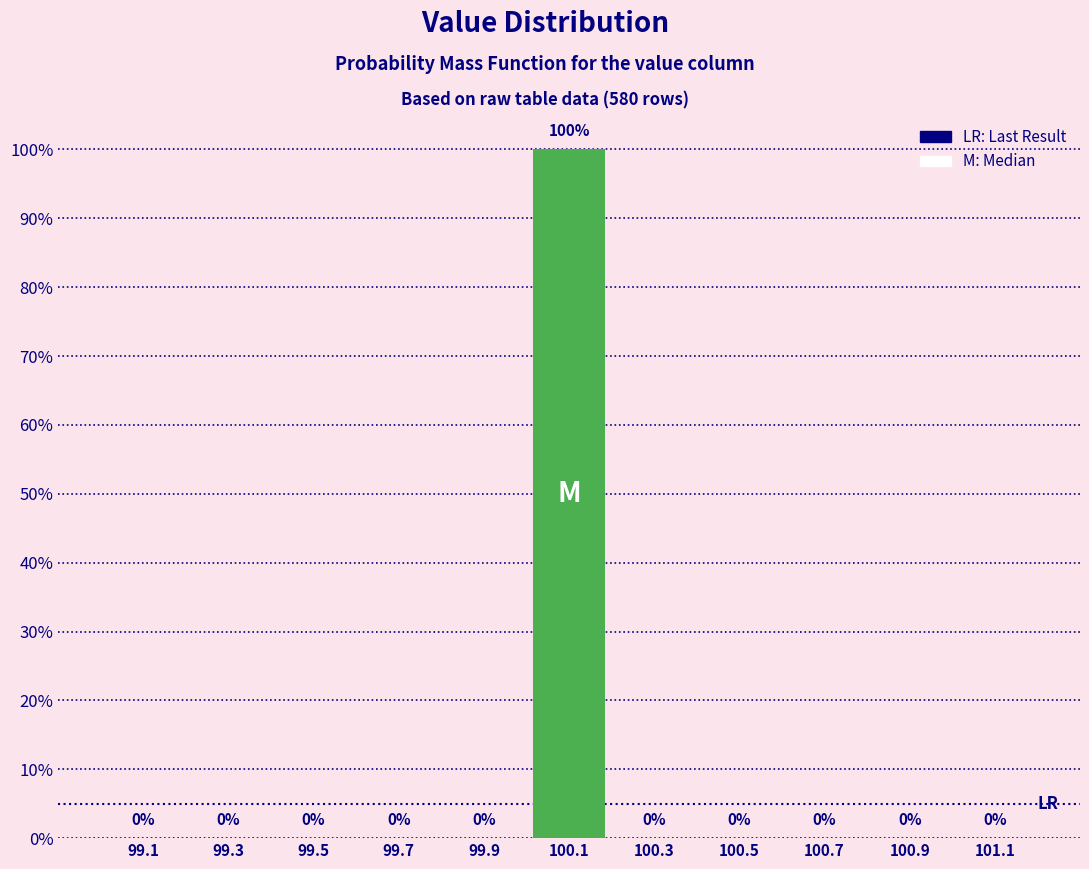

Reading right to left, list all the values displayed in this chart.

101.1=0	100.9=0	100.7=0	100.5=0	100.3=0	100.1=100	99.9=0	99.7=0	99.5=0	99.3=0	99.1=0